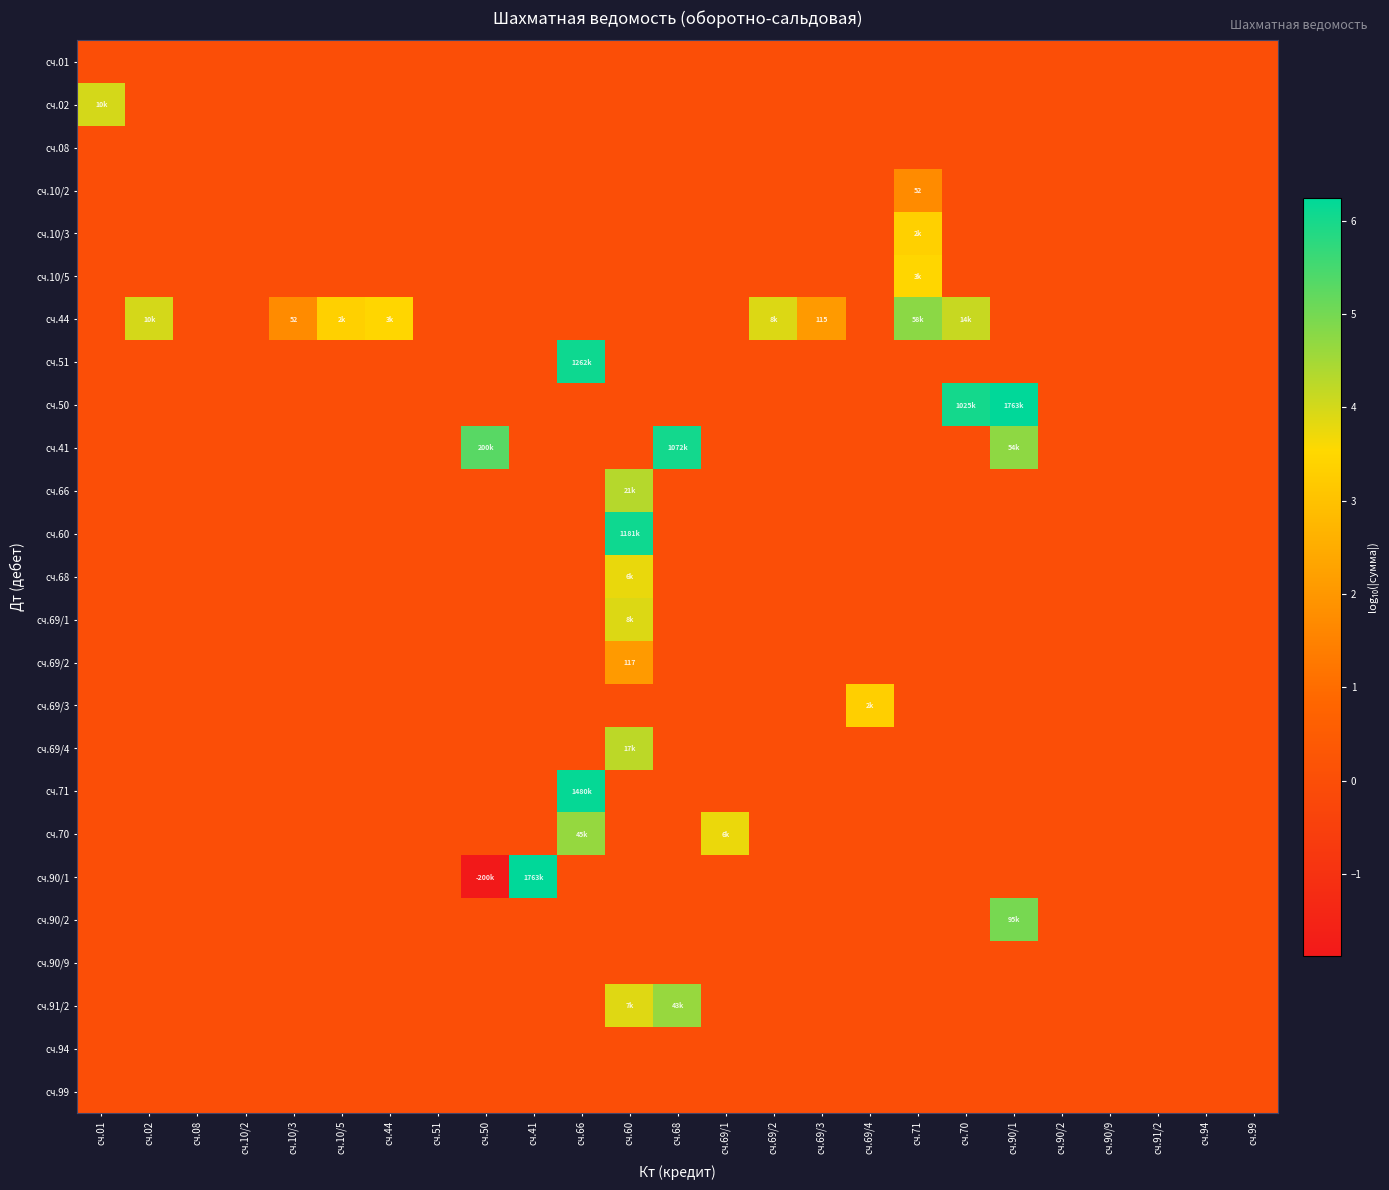

Which series has the largest range (max minus min)?

сч.90/1